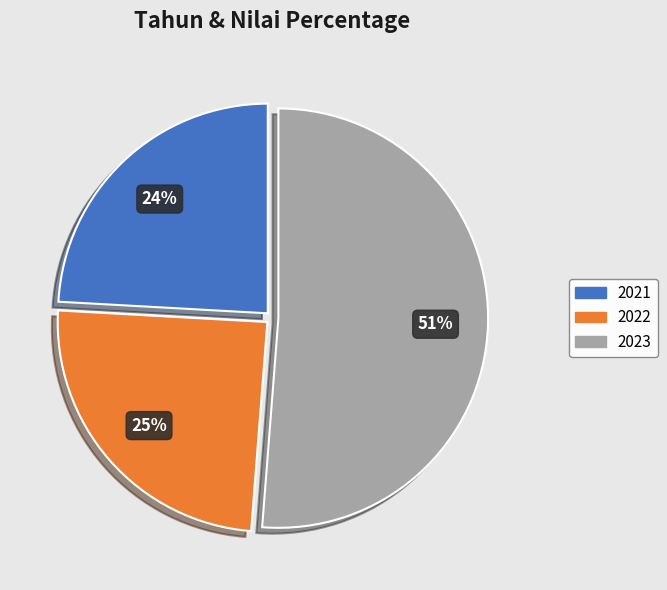

Combined, do 2023 and 2021 account for over 50%?

Yes